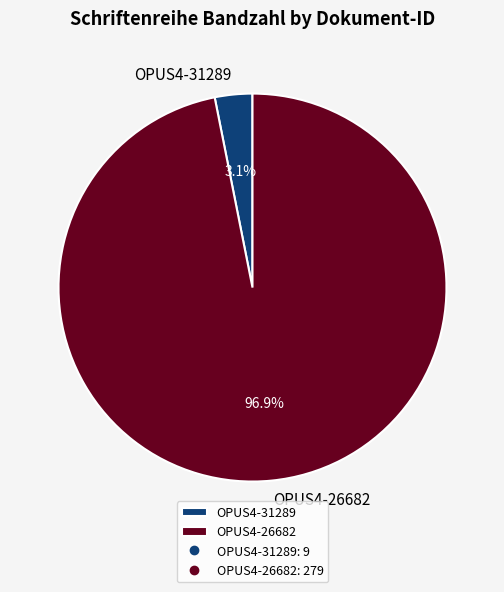

The OPUS4-31289 slice represents 3% of the pie. True or false?

True